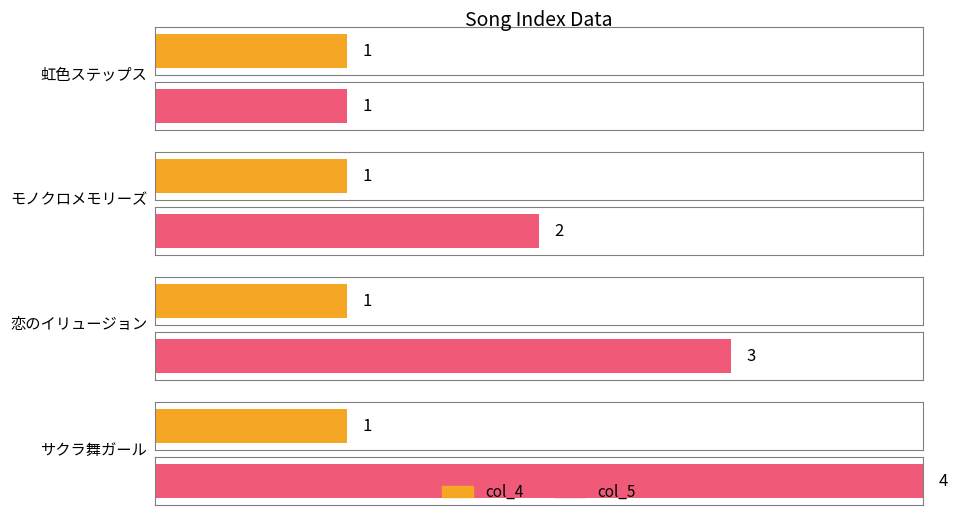

Reading left to right, list all the values displayed in this chart.

col_4: 1	1	1	1
col_5: 1	2	3	4